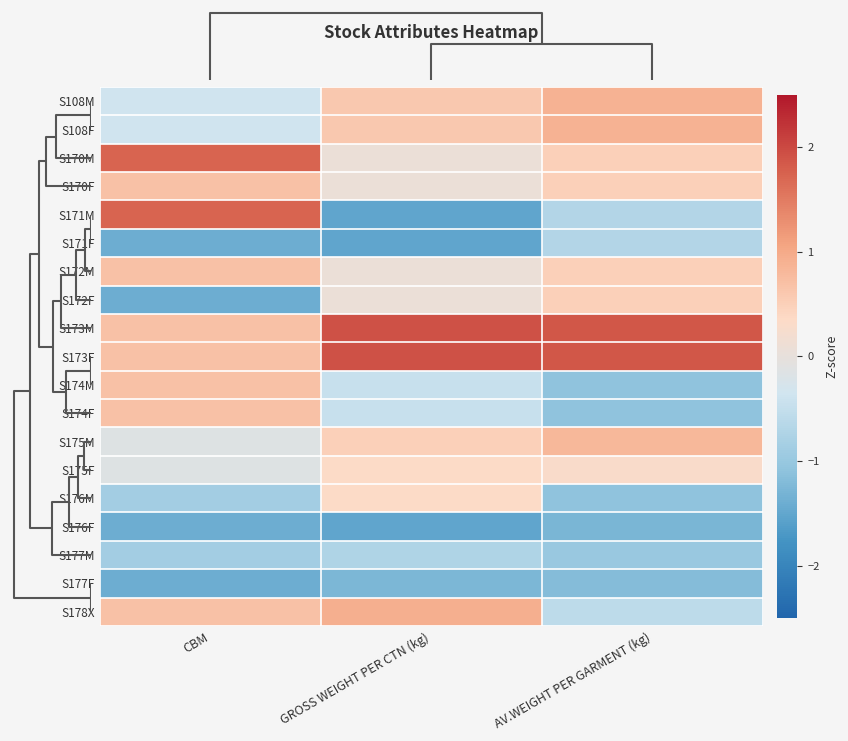

What is the spread (max minus min) of values at AV.WEIGHT PER GARMENT (kg)?

3.1